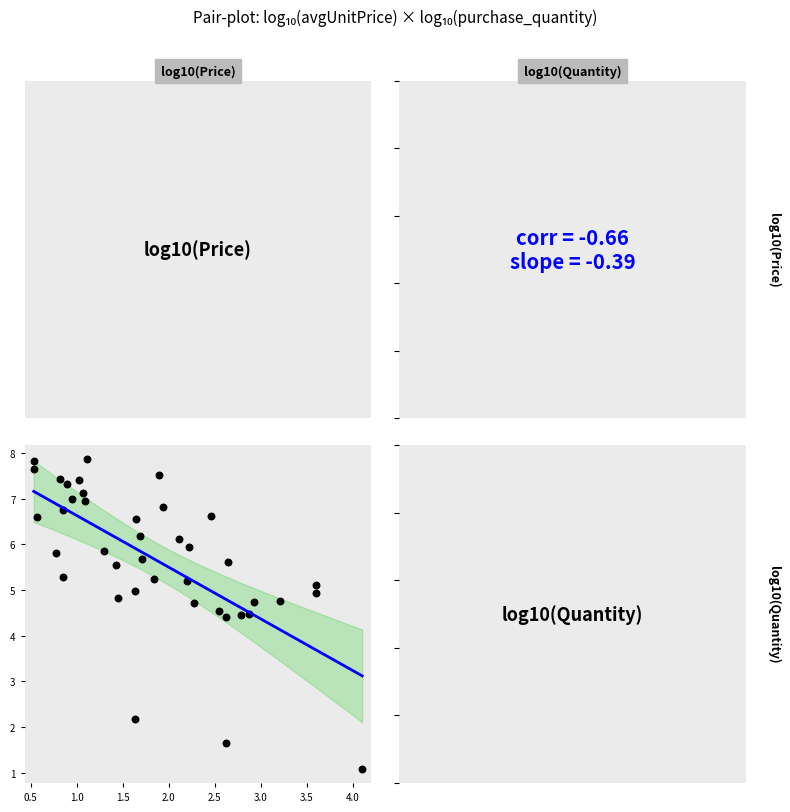

What is the range of X values (max minus min)?

3.6